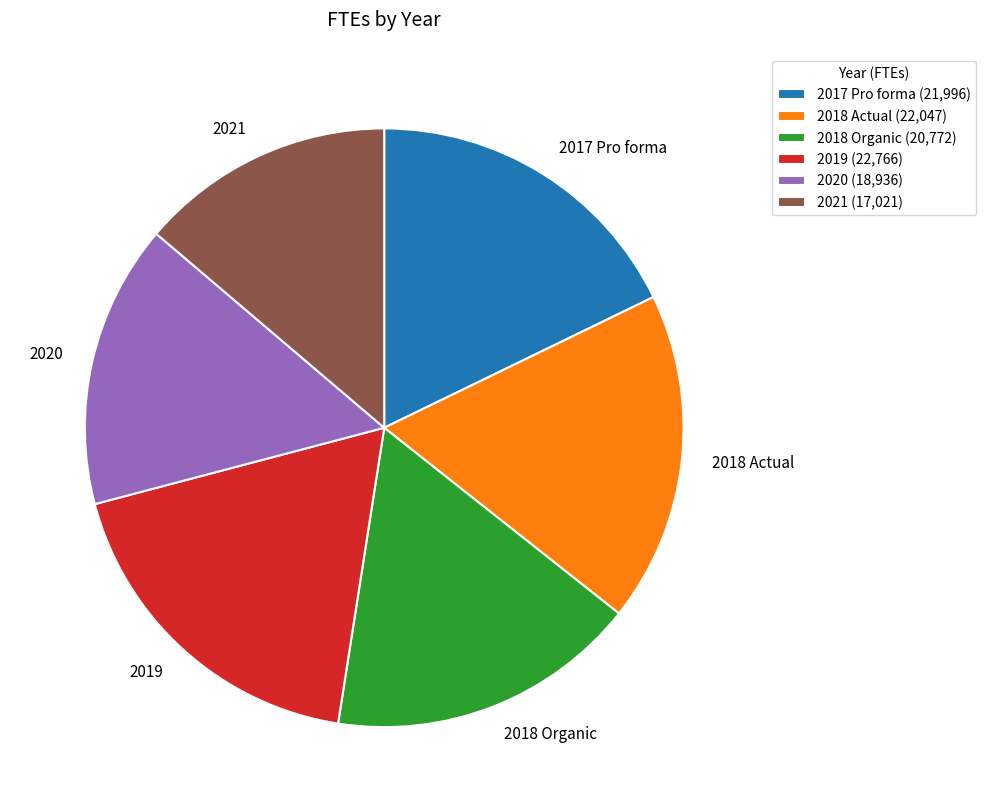

Which slice is the largest?

2019